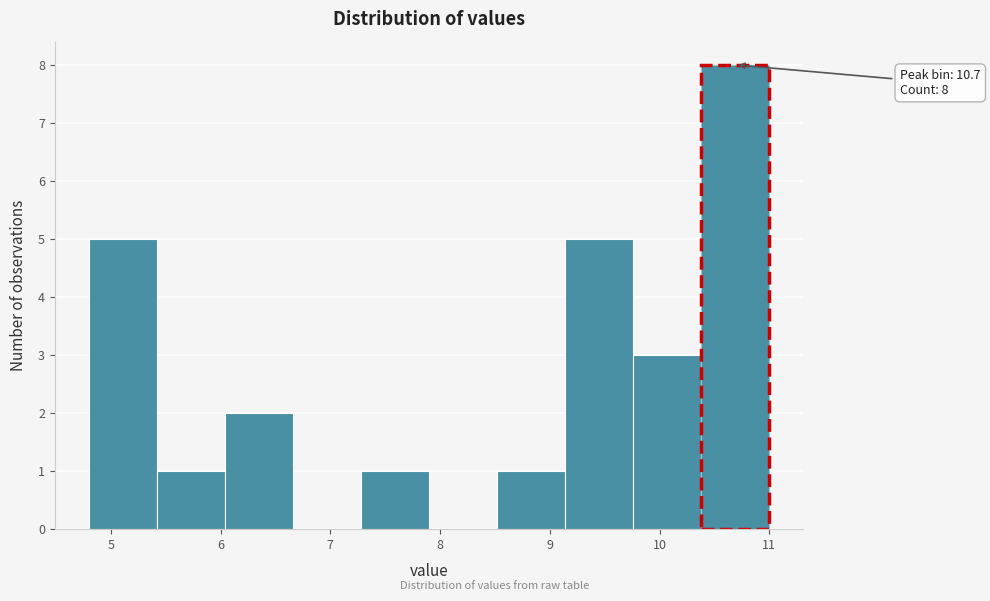

Which range on the x-axis has the tallest bar?

10.38 to 11.00